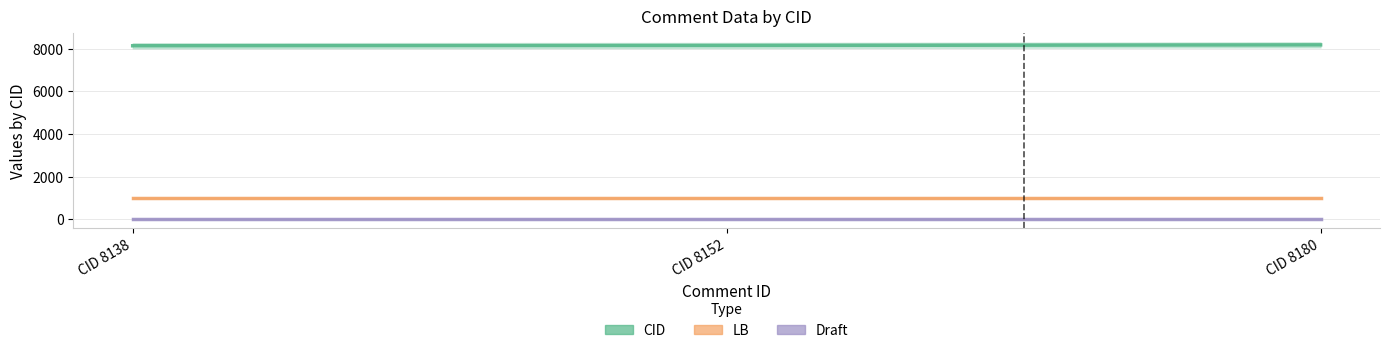

Between CID 8138 and CID 8152, which series saw the biggest shift?

CID